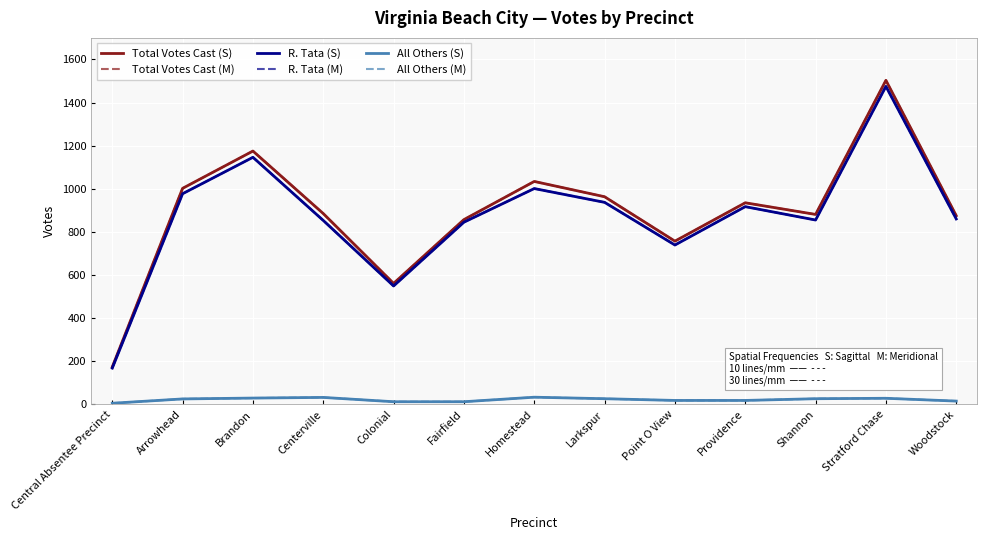

Between Arrowhead and Centerville, which series saw the biggest shift?

R. Tata (S)